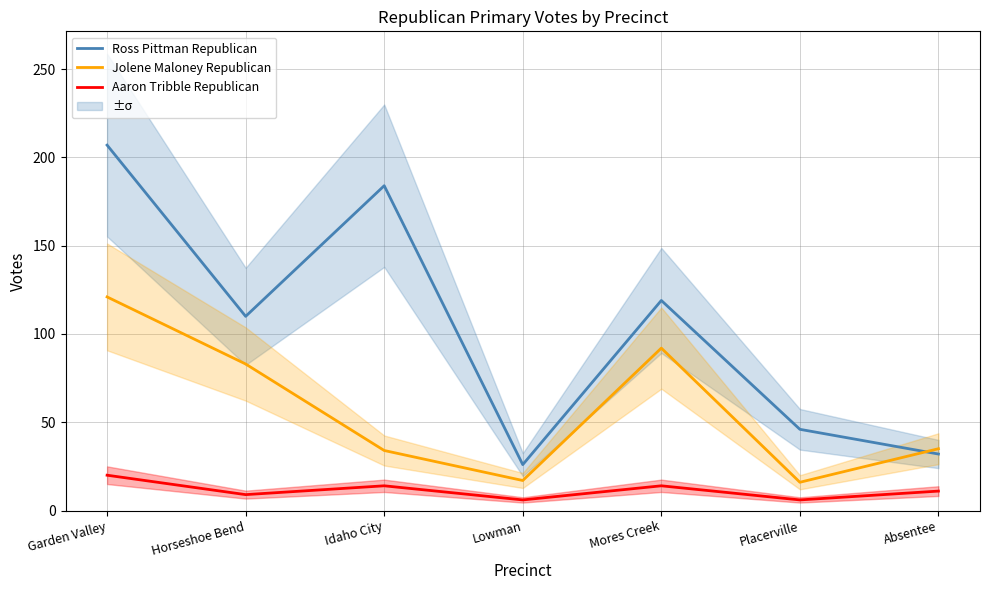

Is it true that Aaron Tribble Republican equals 14 at Mores Creek?

True